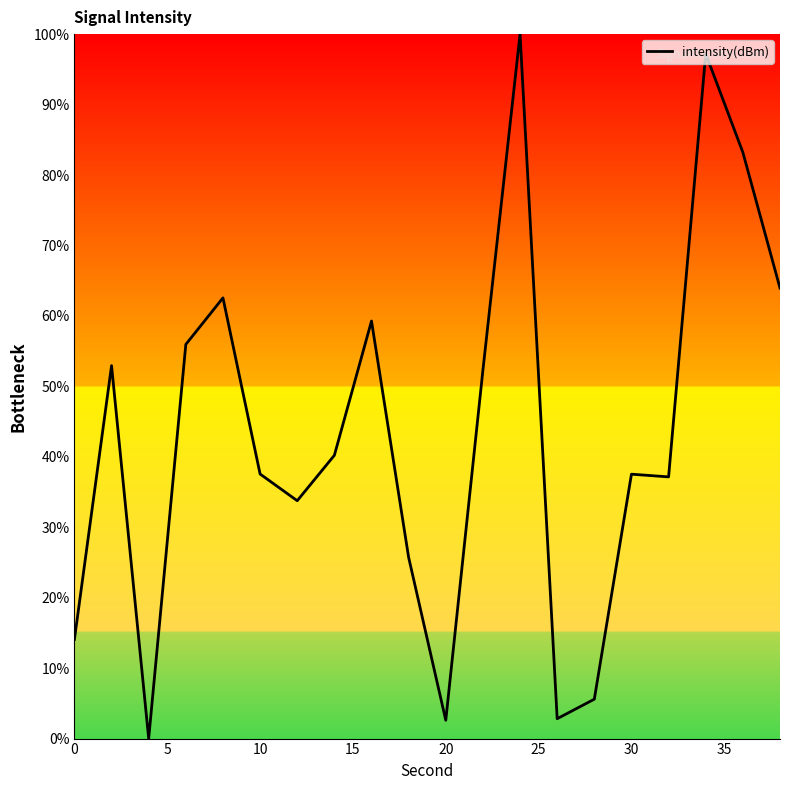

How many lines are shown in the chart?

1